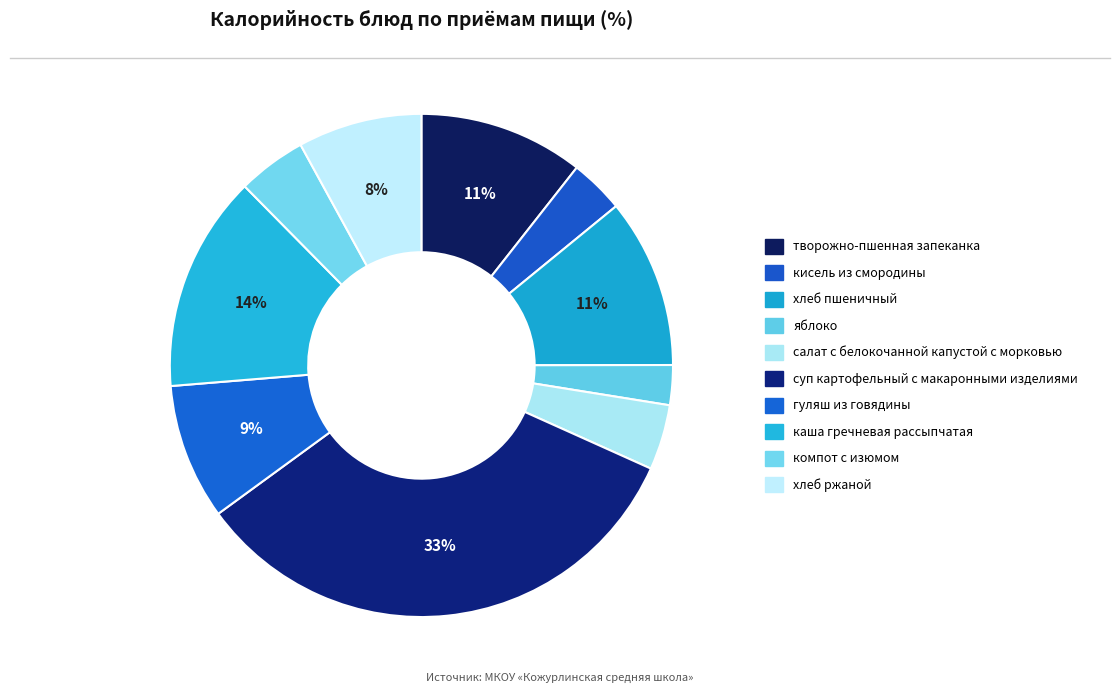

What portion of the pie excludes компот с изюмом?

95.6%